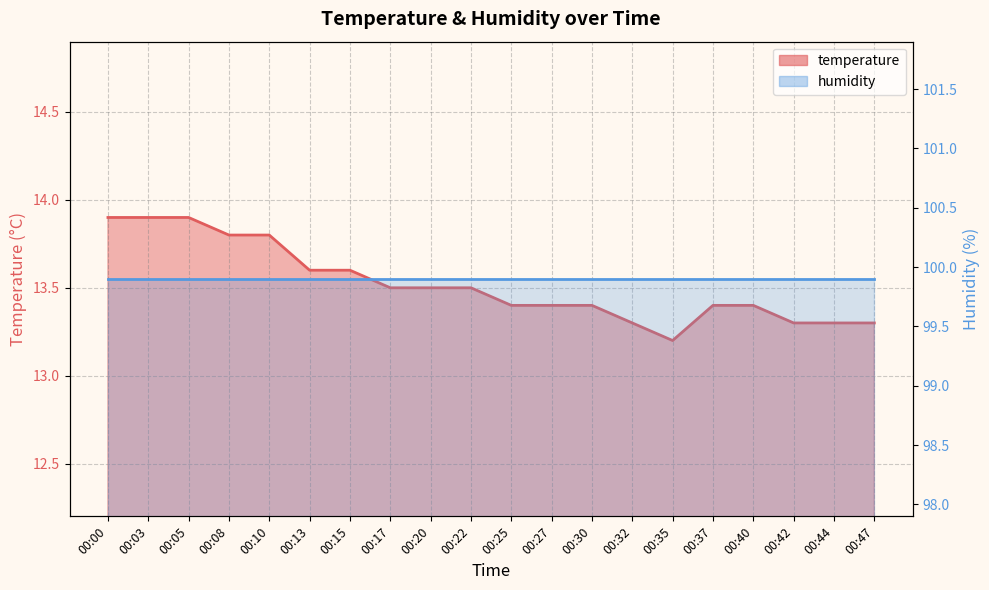

How many values are between 13 and 14?

20